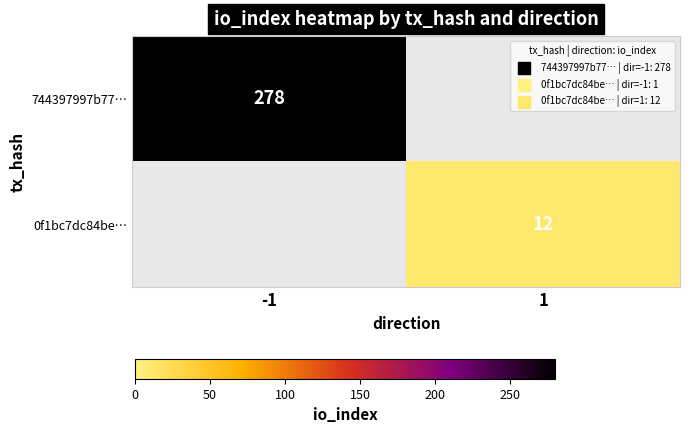

The 0f1bc7dc84be… series shows 21 at 1. True or false?

False